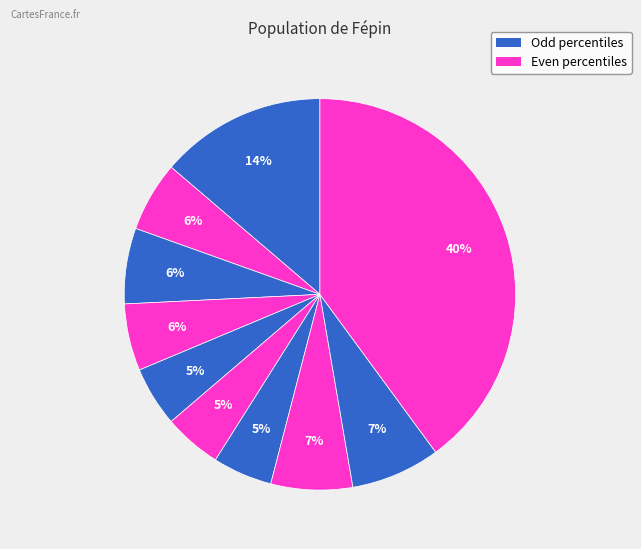

How many segments does this pie chart have?

10